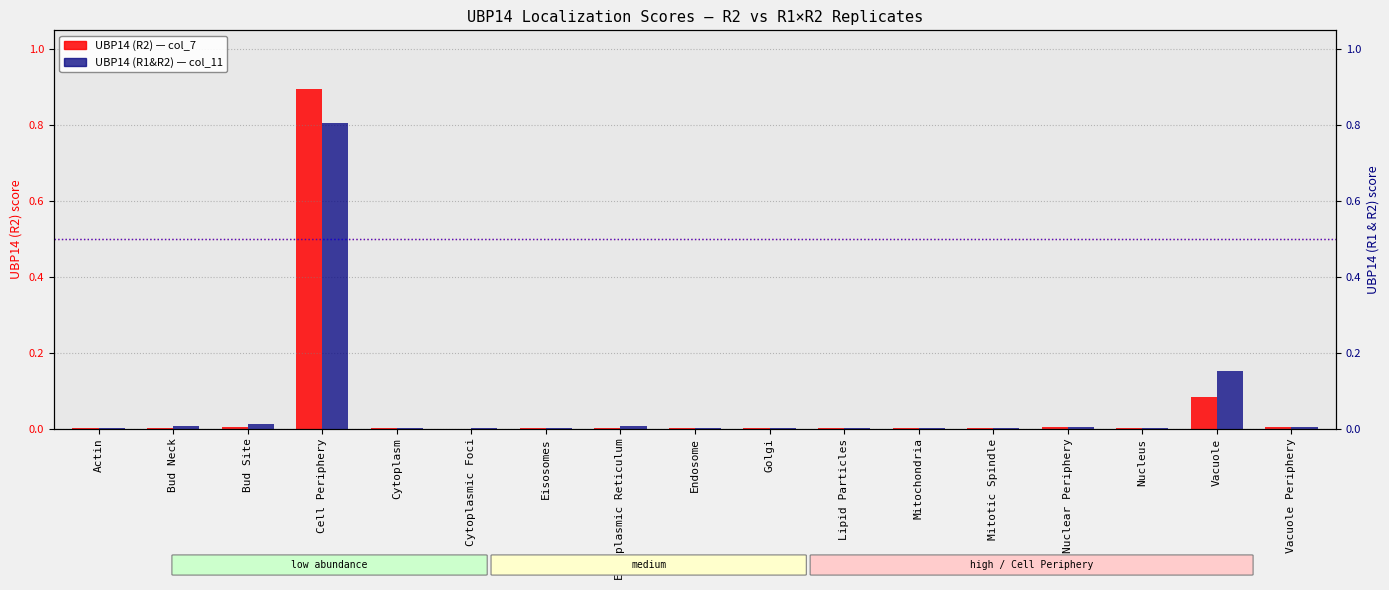

What is the difference between the maximum and minimum values in the UBP14 (R1&R2) series?

0.8